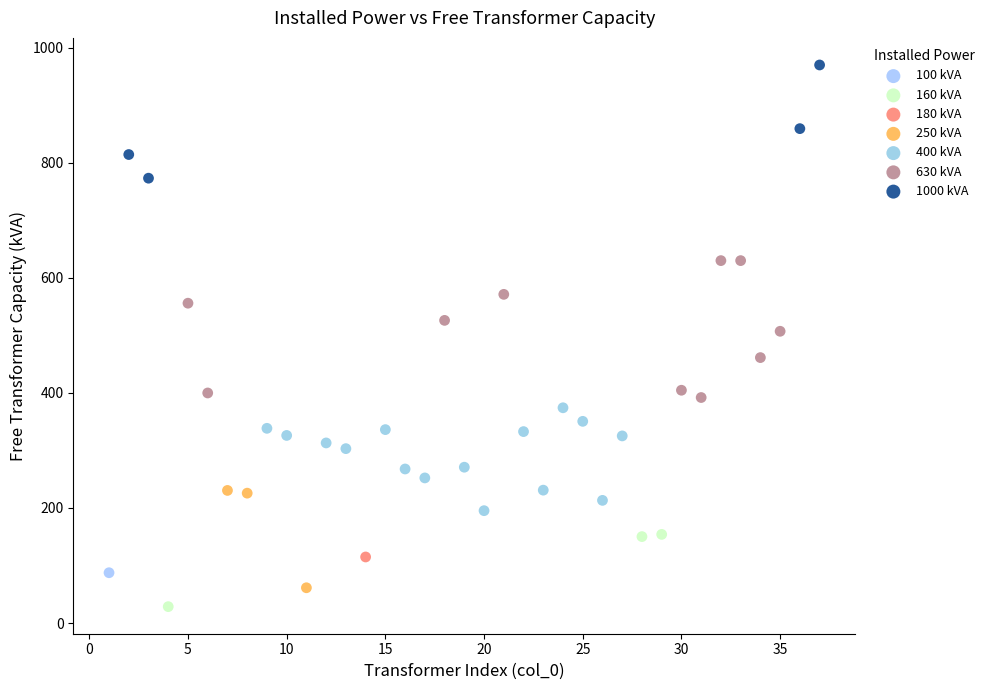

What are all the series names shown in the legend?

100 kVA, 160 kVA, 180 kVA, 250 kVA, 400 kVA, 630 kVA, 1000 kVA